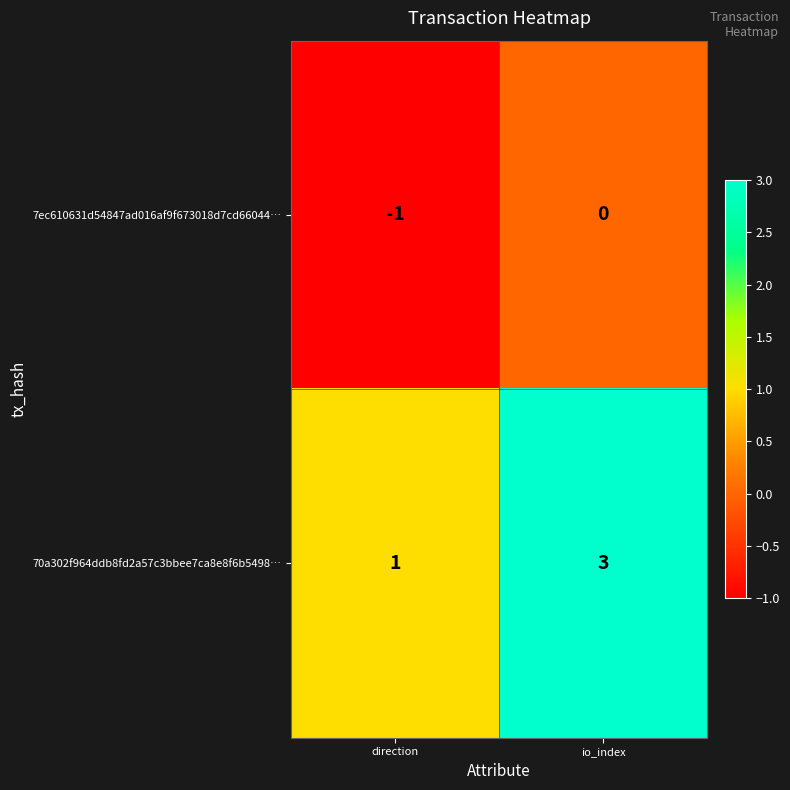

At io_index, list the series in order from largest to smallest.

70a302f964ddb8fd2a57c3bbee7ca8e8f6b5498…, 7ec610631d54847ad016af9f673018d7cd66044…